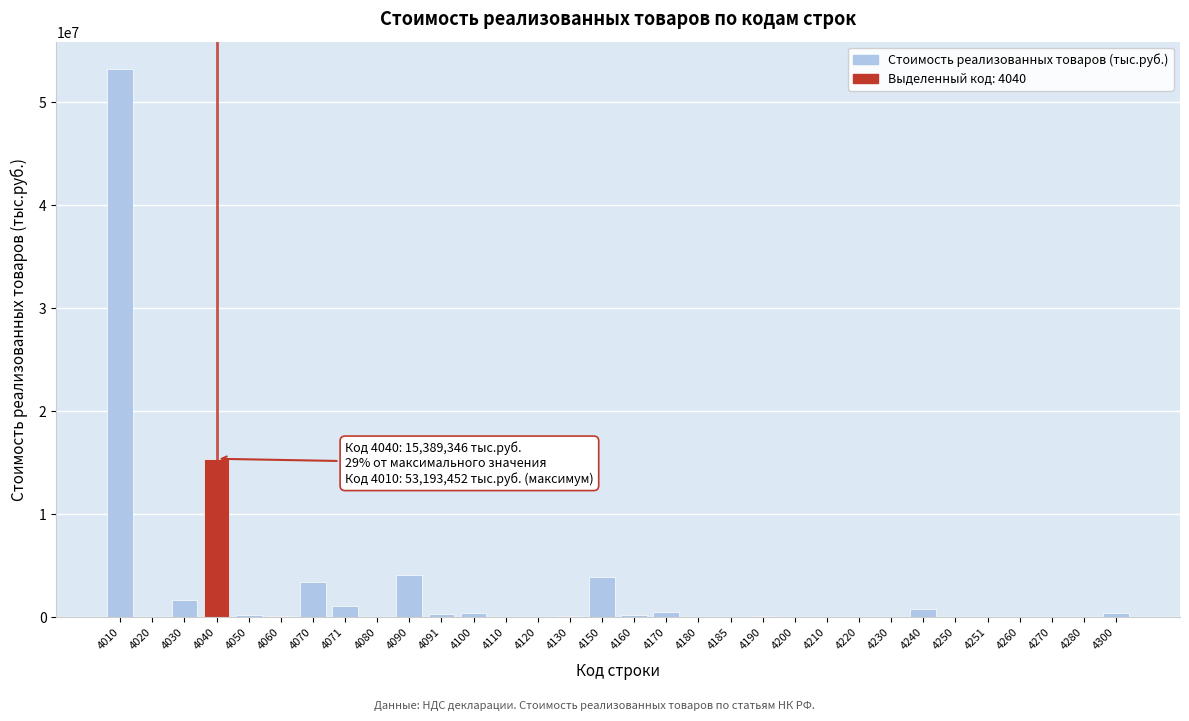

What is the sum of all values?

86371540